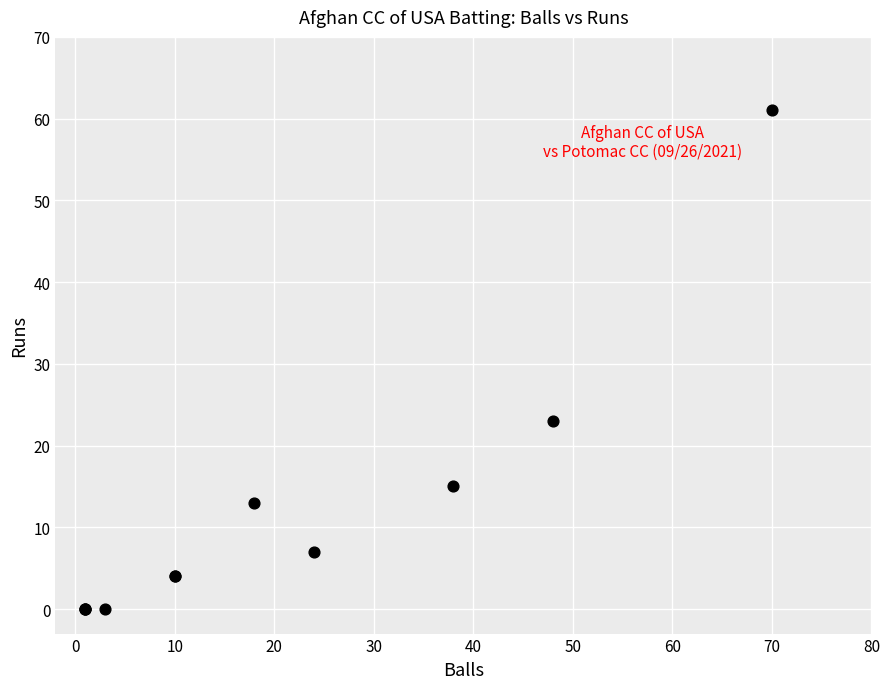

What Y value in the scatter plot is closest to 30?

23